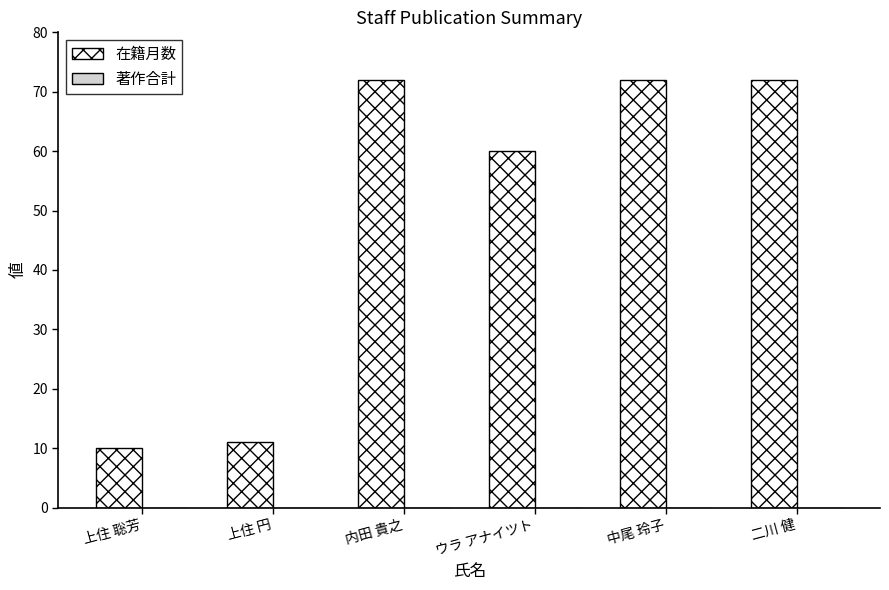

What is the label of the 2nd bar from the left?

上住 円